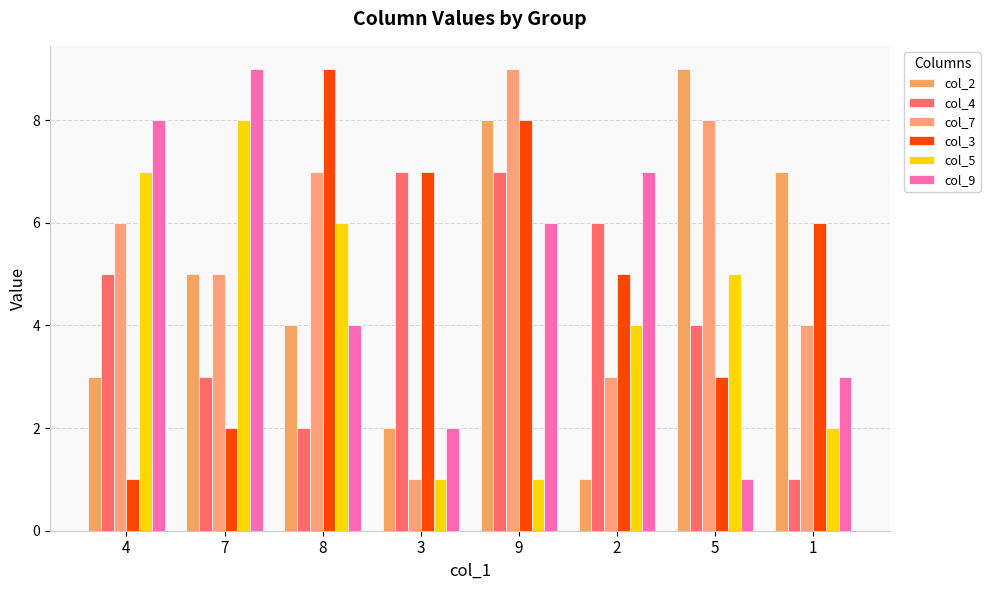

Reading left to right, transcribe all the data shown in this chart.

col_2: 3	5	4	2	8	1	9	7
col_4: 5	3	2	7	7	6	4	1
col_7: 6	5	7	1	9	3	8	4
col_3: 1	2	9	7	8	5	3	6
col_5: 7	8	6	1	1	4	5	2
col_9: 8	9	4	2	6	7	1	3